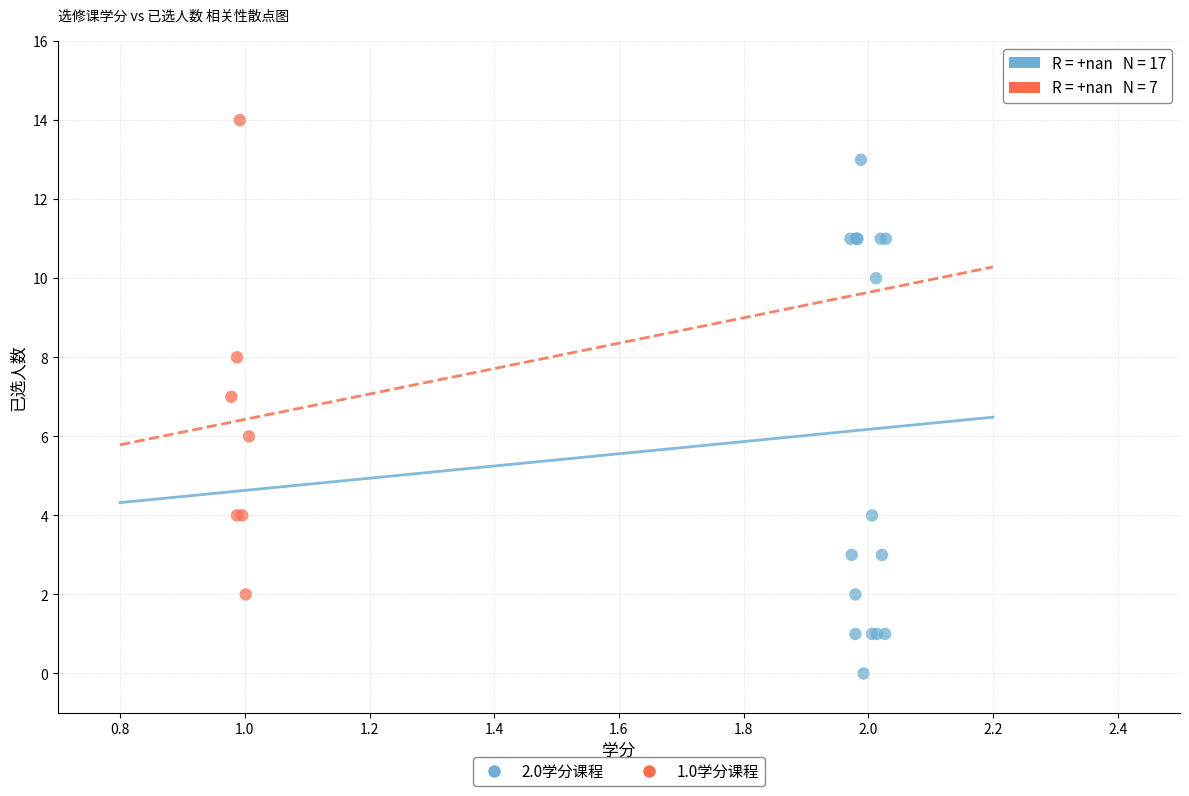

Which series reaches the maximum Y coordinate?

1.0学分课程